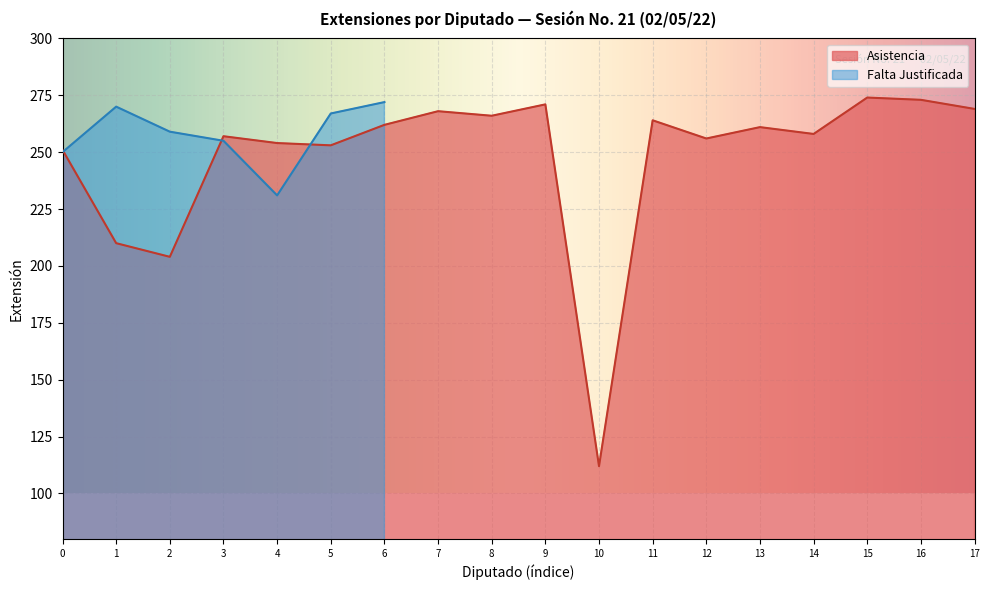

The value of Asistencia at 11 is 105. True or false?

False